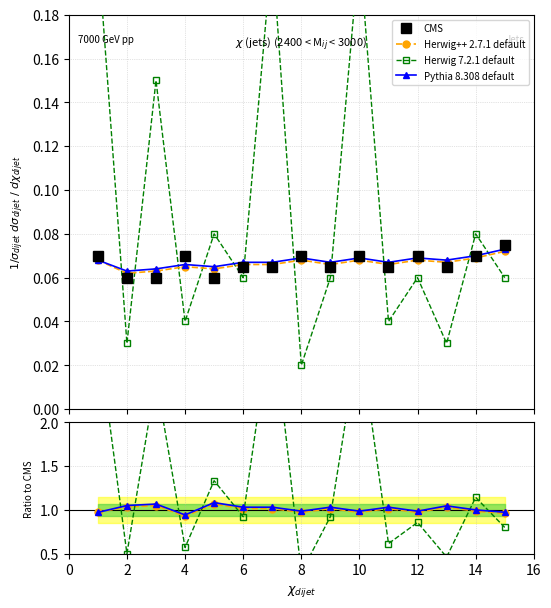

At which label does Pythia 8.308 default first exceed 1?

2